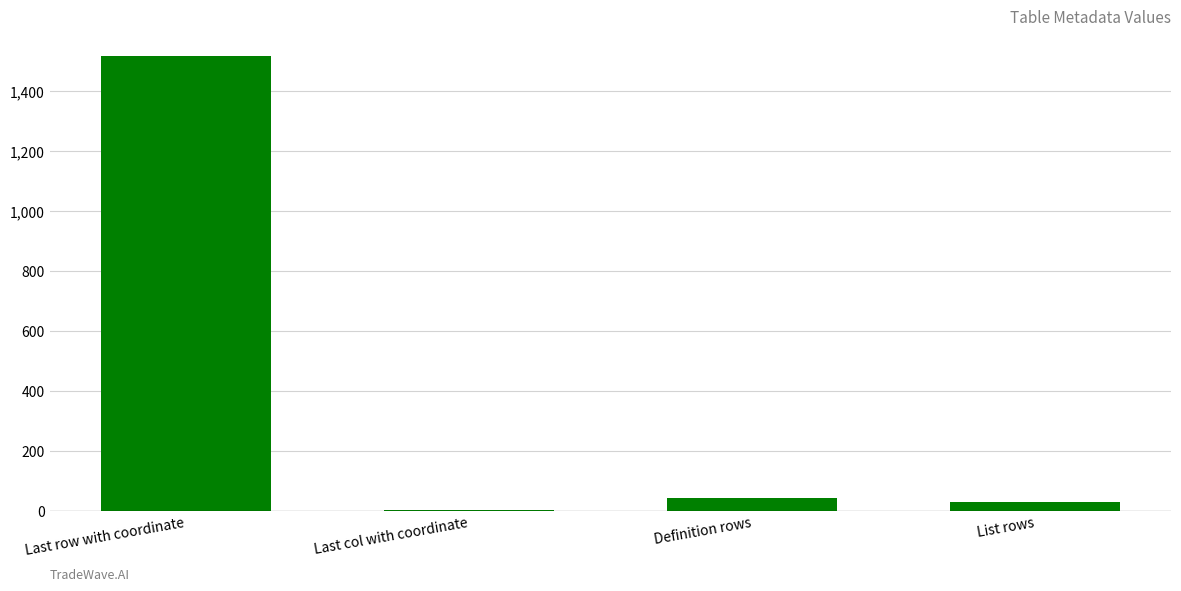

What is the maximum value shown in the chart?

1516